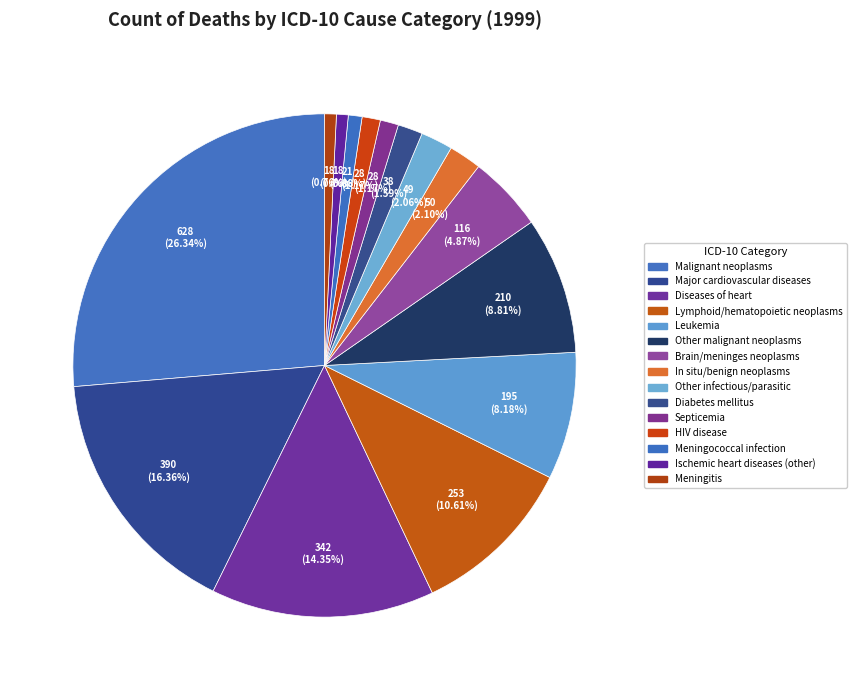

What is the change in value from Other infectious/parasitic to Septicemia?

-21